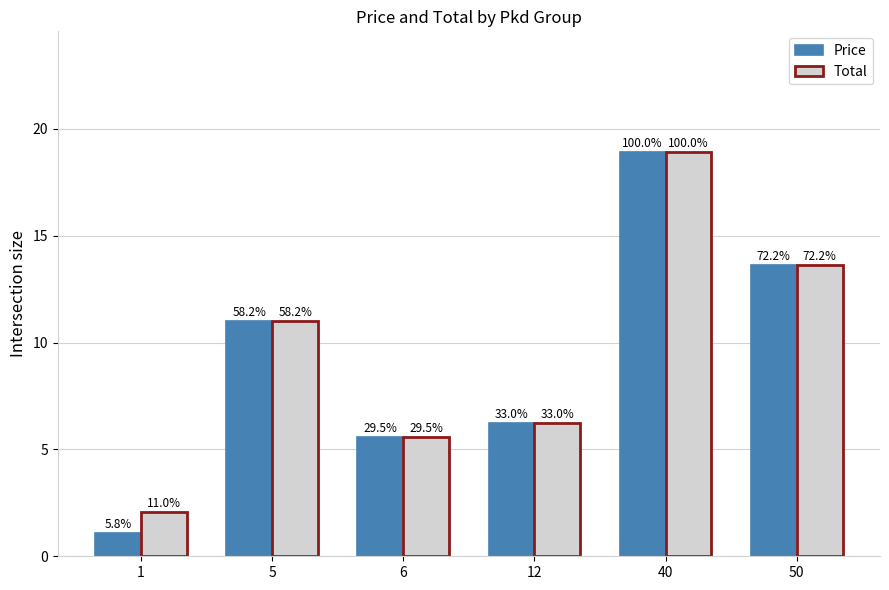

Is it true that Price equals 11.0 at 5?

True